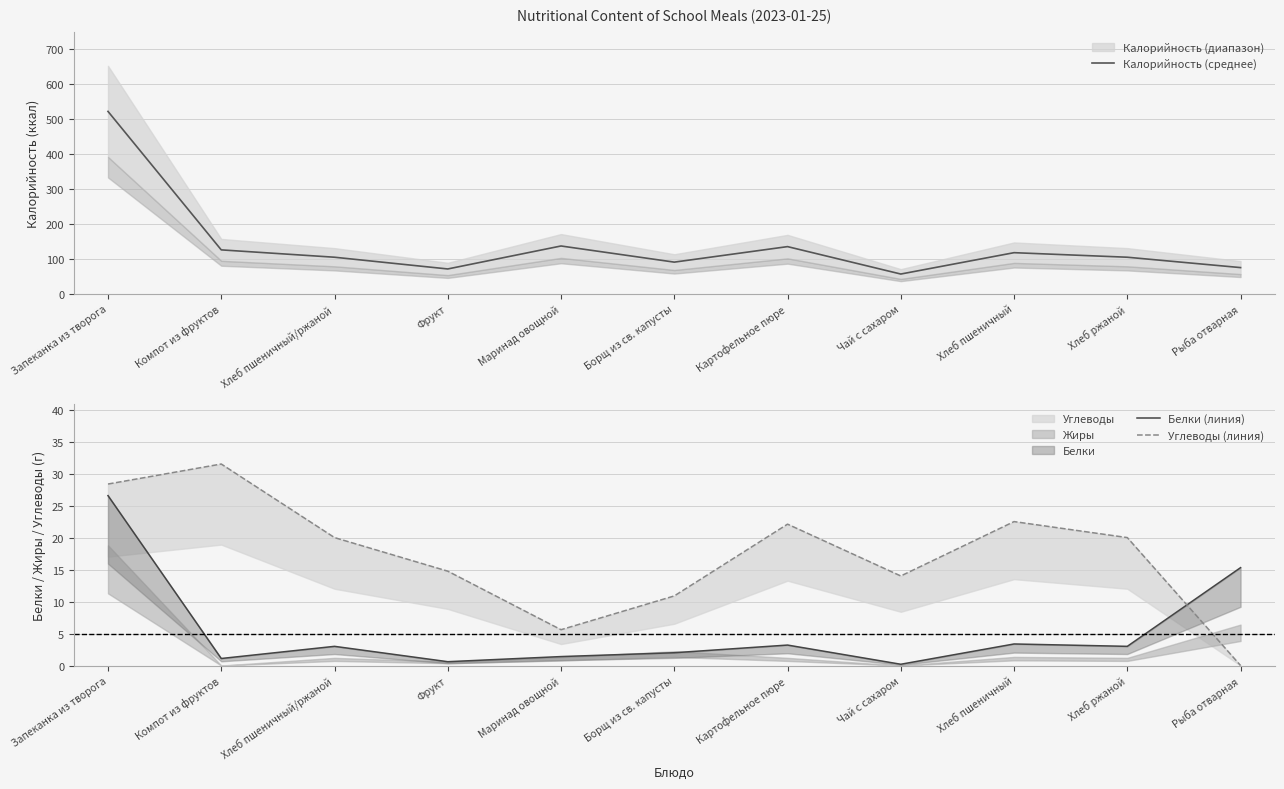

At how many categories does at least one series exceed 413?

1